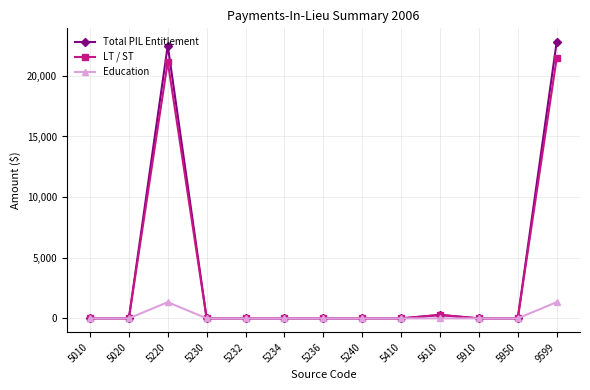

What is the value of the LT / ST point at the 10th from the left?

283